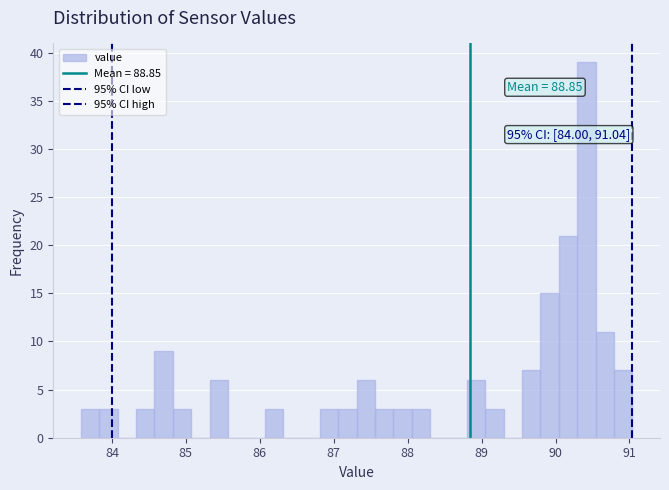

Around what value on the x-axis is the tallest bar? Give the approximate position of its centre, as read against the axis.

90.4